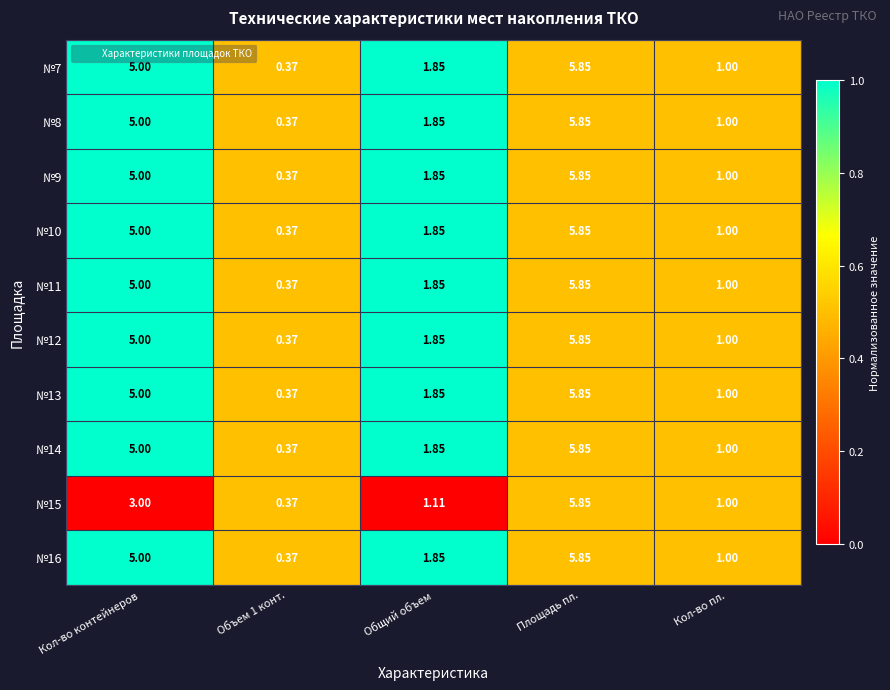

How many data points in №16 are less than 1?

1